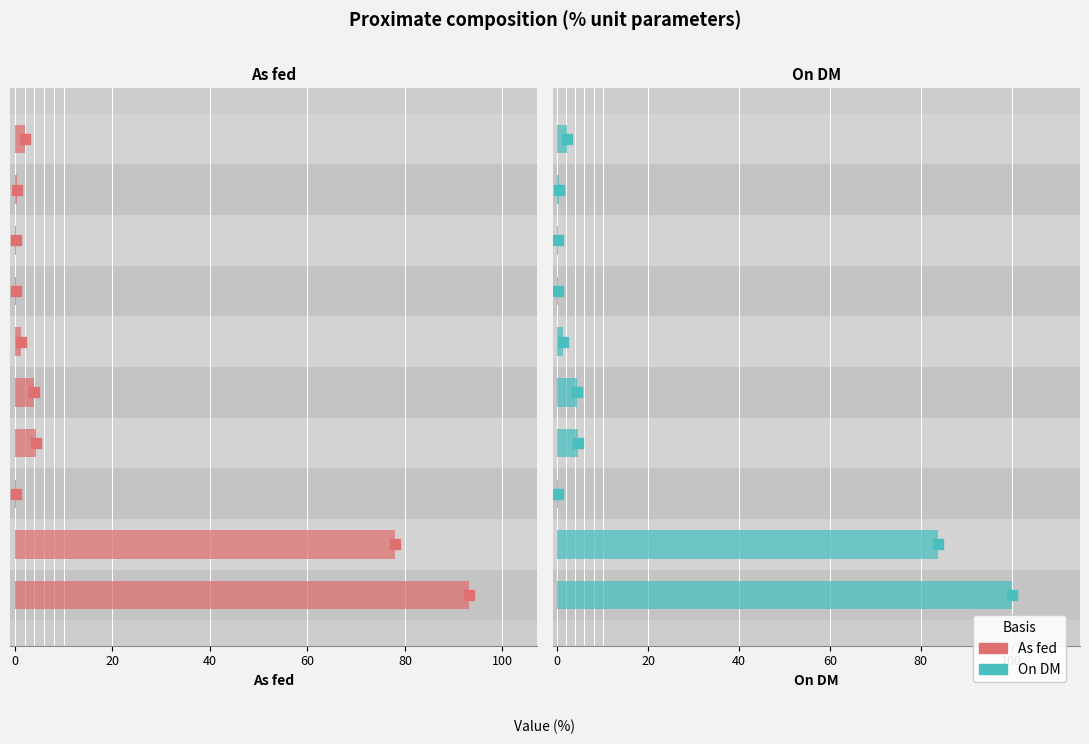

Is the value of On DM at 9 greater than the value of As fed at 100?

Yes